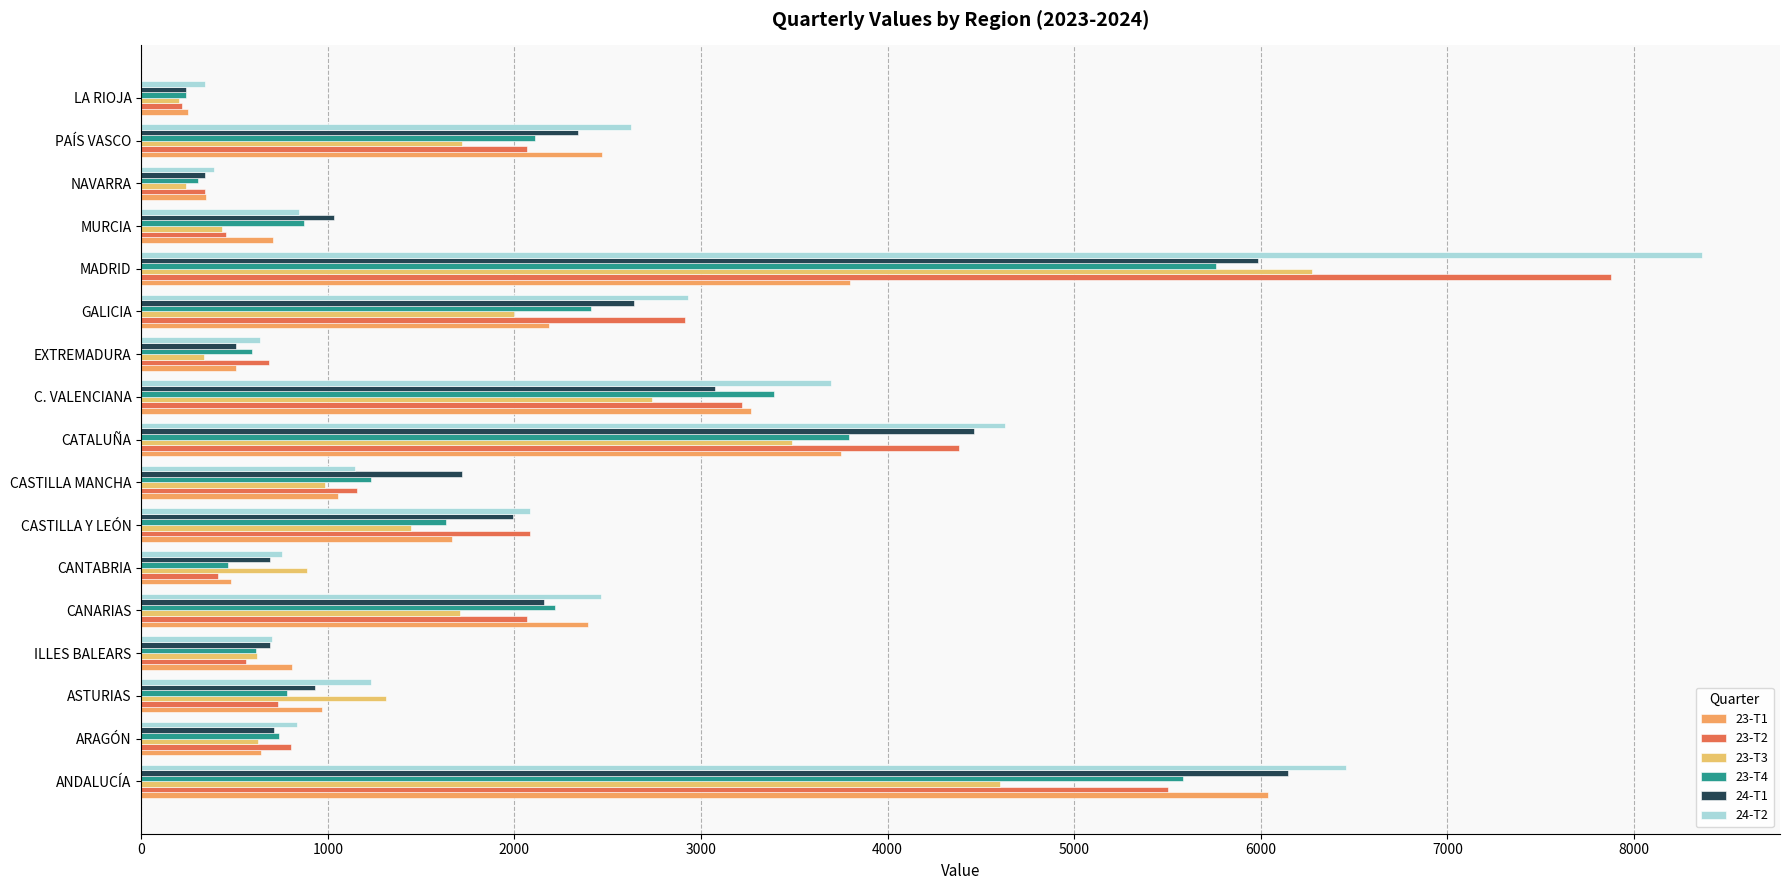

At how many categories does at least one series exceed 2555?

6